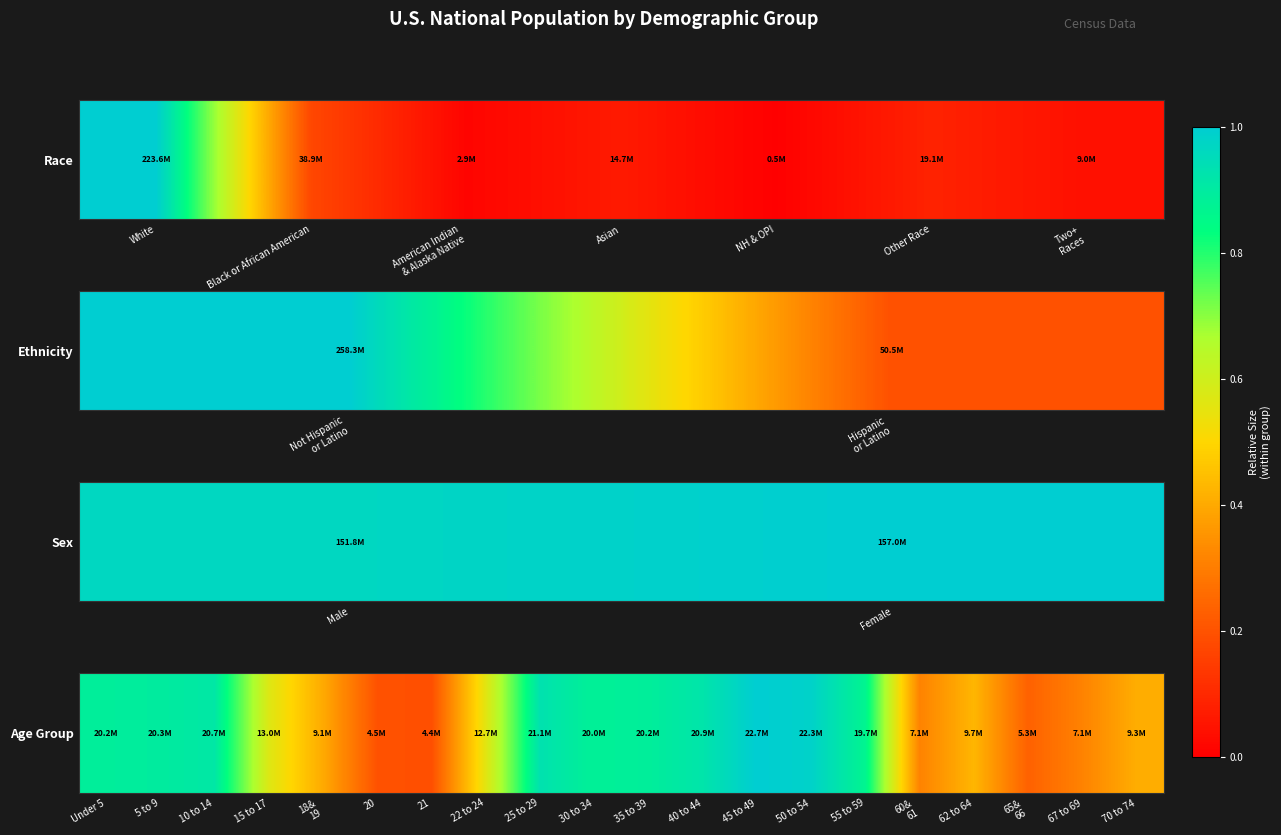

What is the average value?

0.6